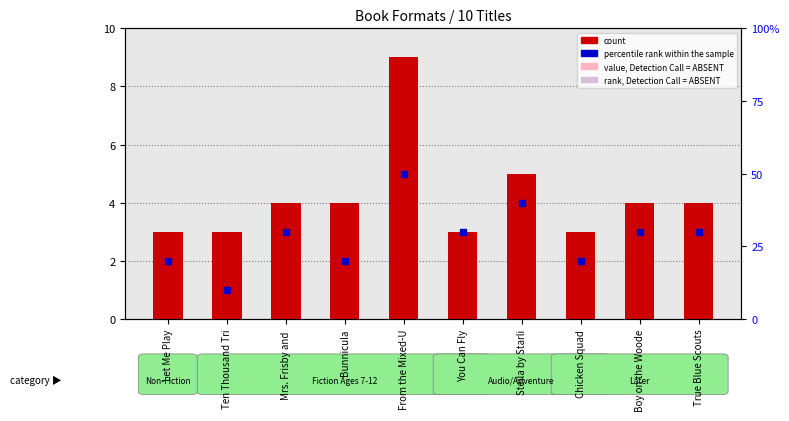

Which series has the largest total across all categories?

count